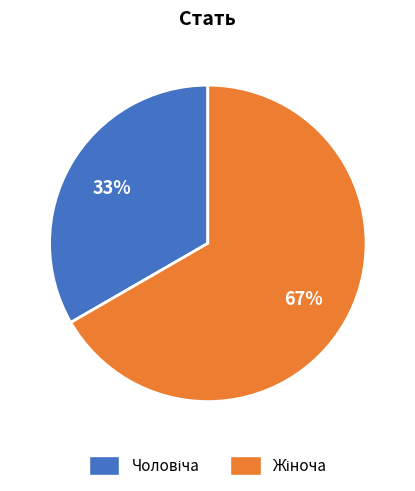

Does any single category account for the majority?

Yes